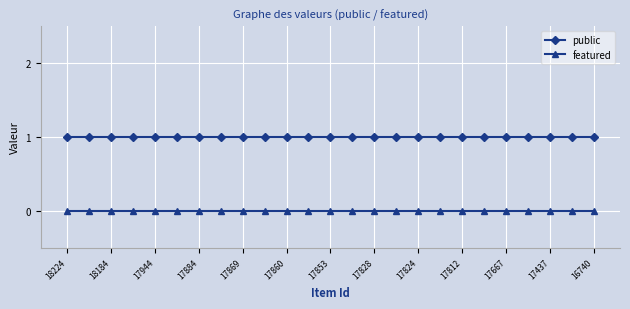

True or false: featured and public intersect in this chart.

False